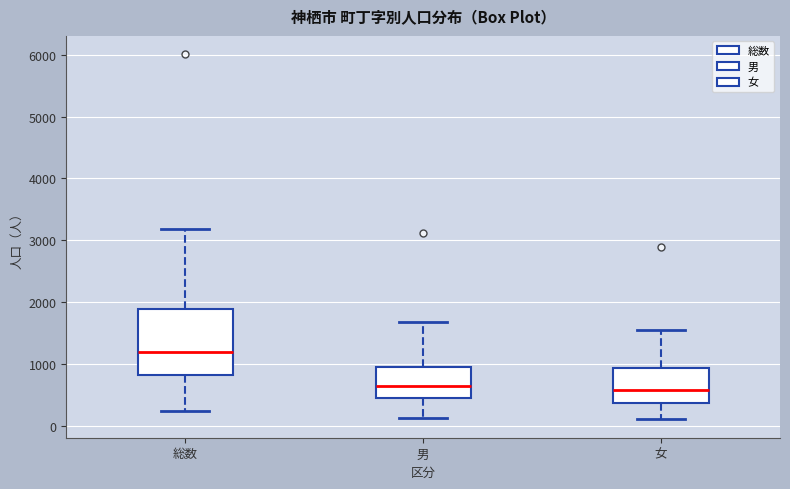

Reading left to right, read every box against the y-axis: the position of its median line, the range the box covers, and the ends of its whiskers. The values are not printed on the chart, so give them approximately, as read against the axis.

総数: median 1200, box 800 to 1900, whiskers 200 to 3200
男: median 700, box 500 to 1000, whiskers 100 to 1700
女: median 600, box 400 to 900, whiskers 100 to 1600